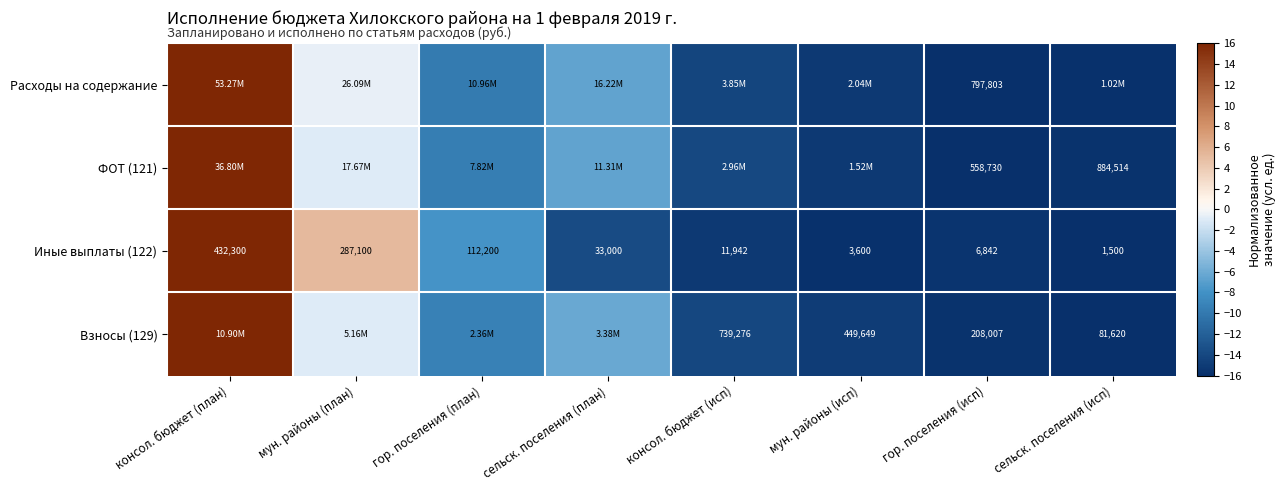

Rank the categories by Иные выплаты (122) value from lowest to highest.

сельск. поселения (исп), мун. районы (исп), гор. поселения (исп), консол. бюджет (исп), сельск. поселения (план), гор. поселения (план), мун. районы (план), консол. бюджет (план)